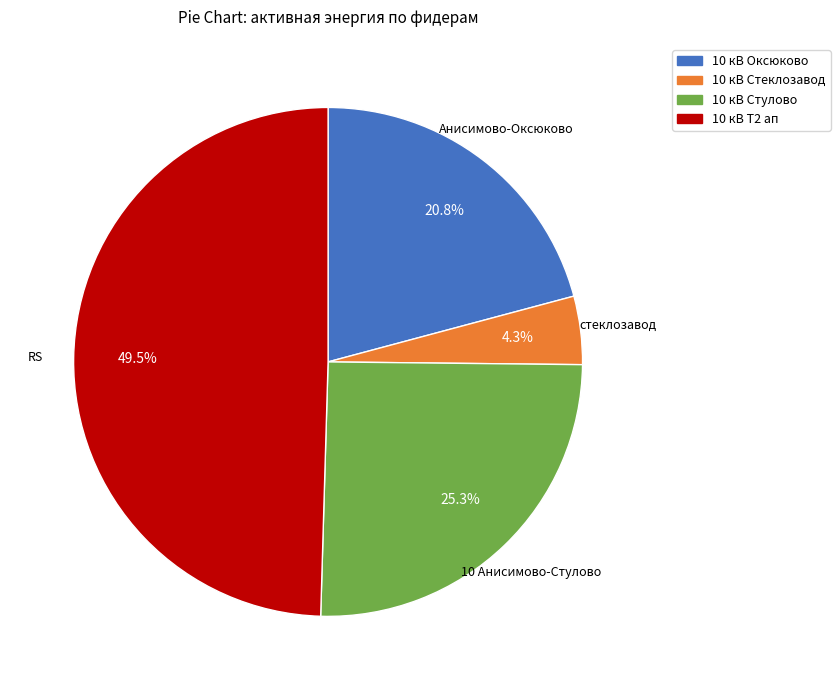

Is there any slice that represents more than half of the pie?

No